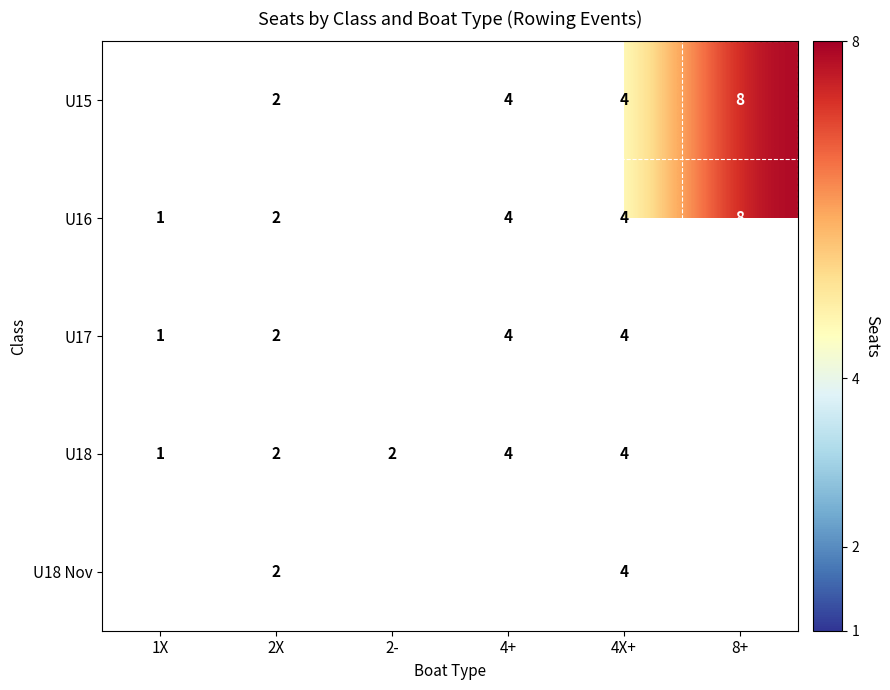

What is the smallest value displayed?

1.0